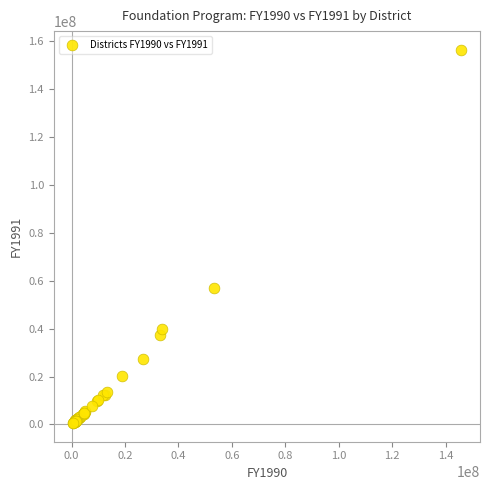

What Y value in the scatter plot is closest to 78493704?

57100588